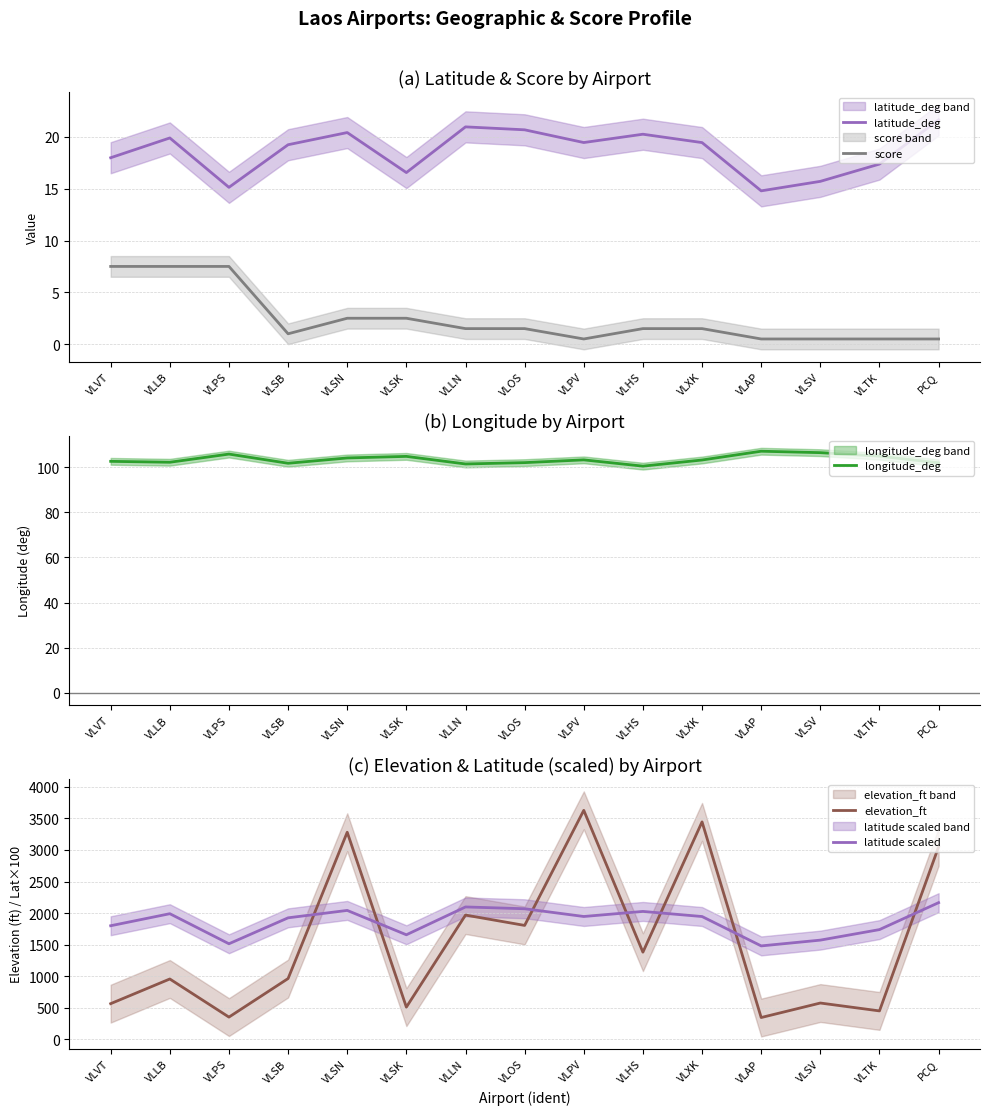

Between VLSB and VLSV, which series saw the biggest shift?

elevation_ft